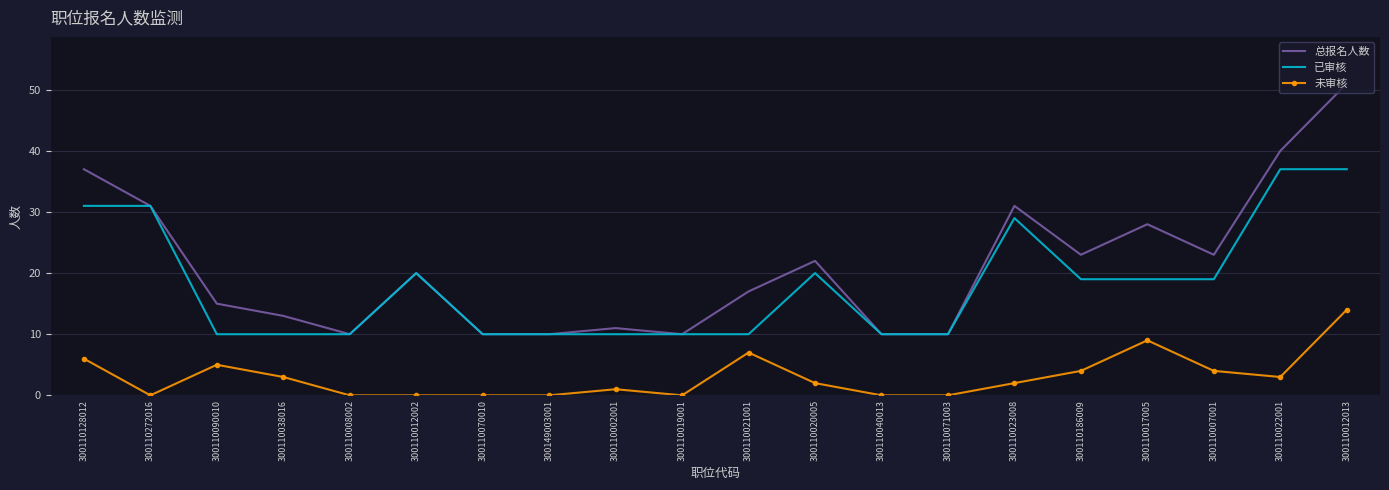

Reading left to right, extract all data points from this chart.

总报名人数: 300110128012=37	300110272016=31	300110090010=15	300110038016=13	300110008002=10	300110012002=20	300110070010=10	300149003001=10	300110002001=11	300110019001=10	300110021001=17	300110020005=22	300110040013=10	300110071003=10	300110023008=31	300110186009=23	300110017005=28	300110007001=23	300110022001=40	300110012013=51
已审核: 300110128012=31	300110272016=31	300110090010=10	300110038016=10	300110008002=10	300110012002=20	300110070010=10	300149003001=10	300110002001=10	300110019001=10	300110021001=10	300110020005=20	300110040013=10	300110071003=10	300110023008=29	300110186009=19	300110017005=19	300110007001=19	300110022001=37	300110012013=37
未审核: 300110128012=6	300110272016=0	300110090010=5	300110038016=3	300110008002=0	300110012002=0	300110070010=0	300149003001=0	300110002001=1	300110019001=0	300110021001=7	300110020005=2	300110040013=0	300110071003=0	300110023008=2	300110186009=4	300110017005=9	300110007001=4	300110022001=3	300110012013=14